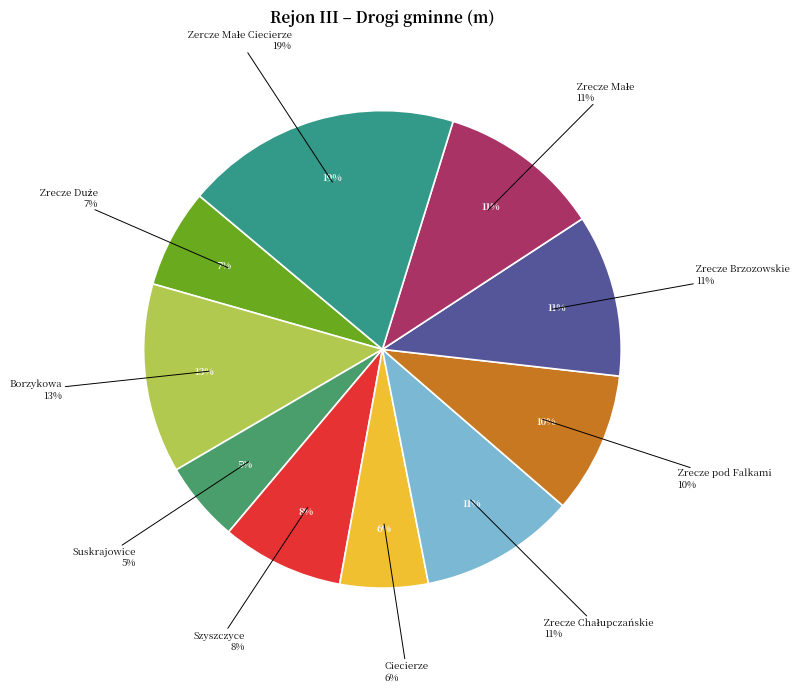

What is the total percentage of Borzykowa and Zrecze pod Falkami?

22.4%